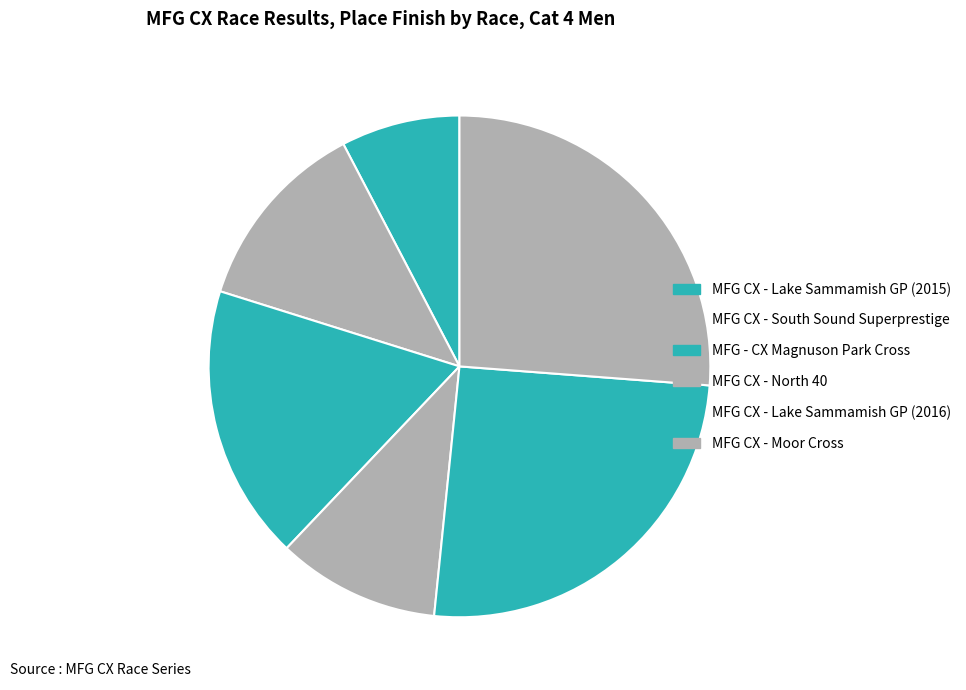

How many segments does this pie chart have?

6